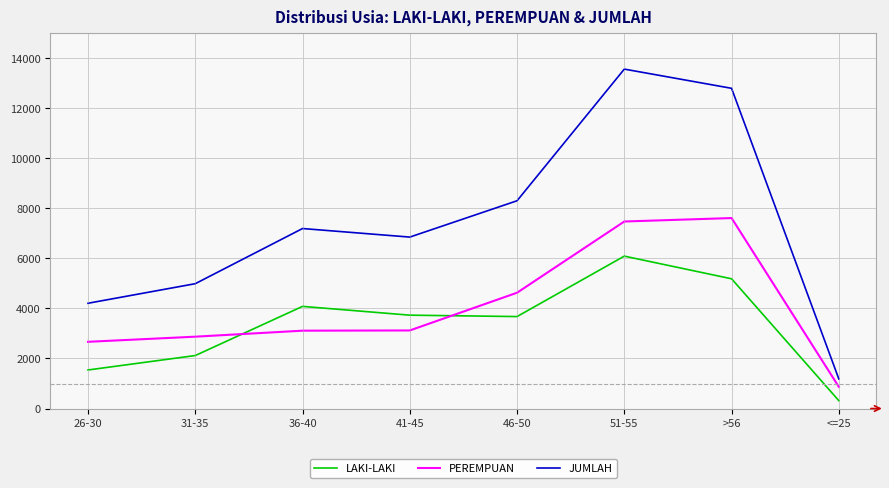

What is the total value across all series at 46-50?

16610